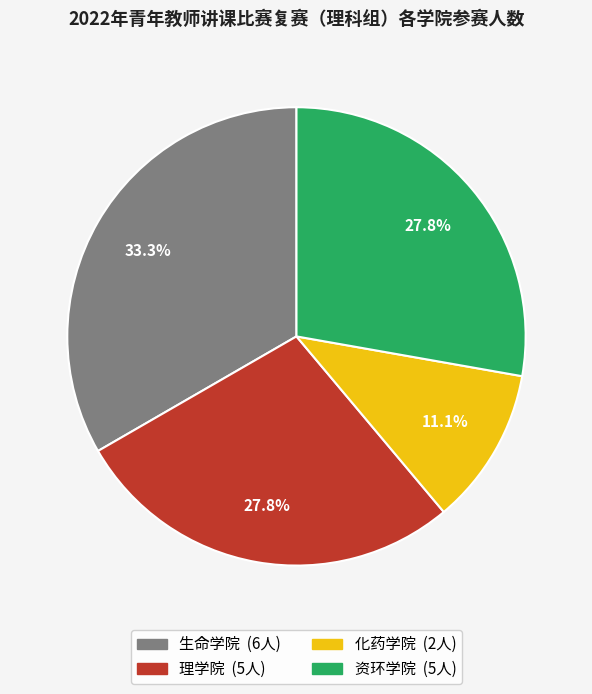

Does any single category account for the majority?

No